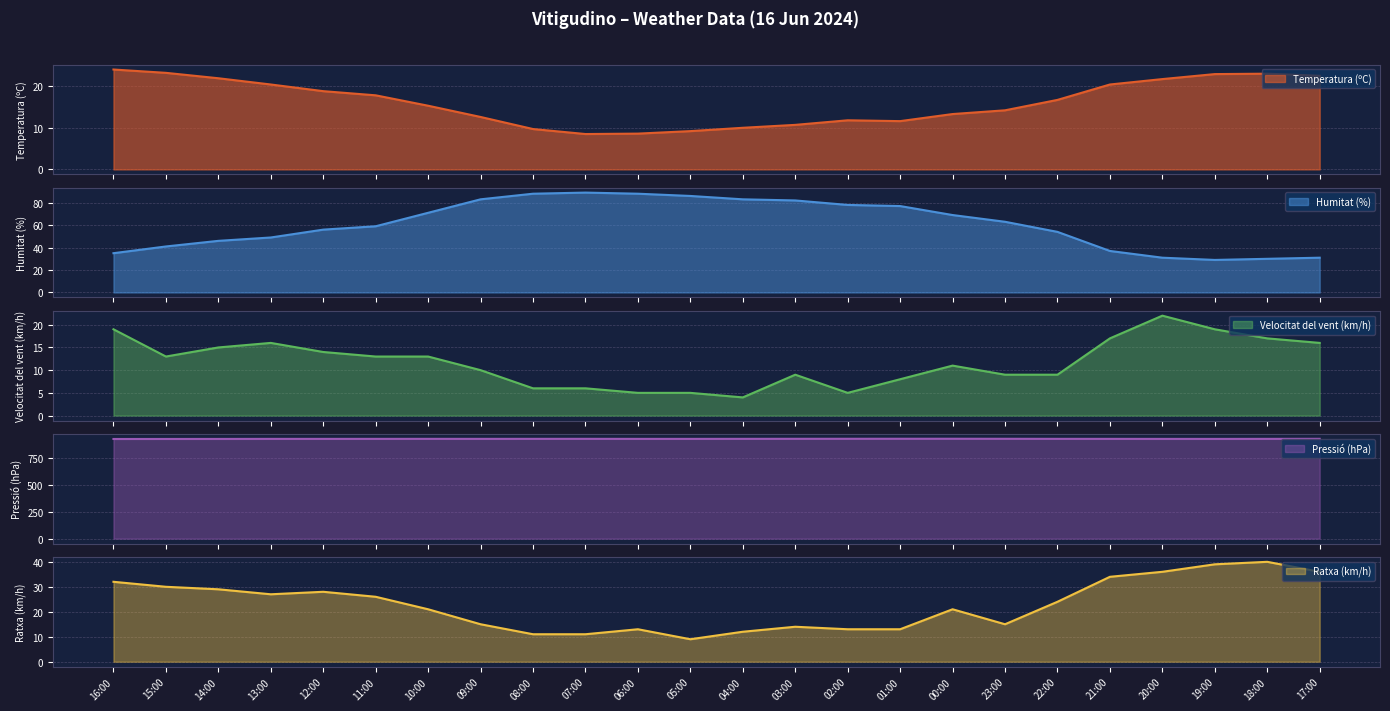

How many lines are shown in the chart?

5